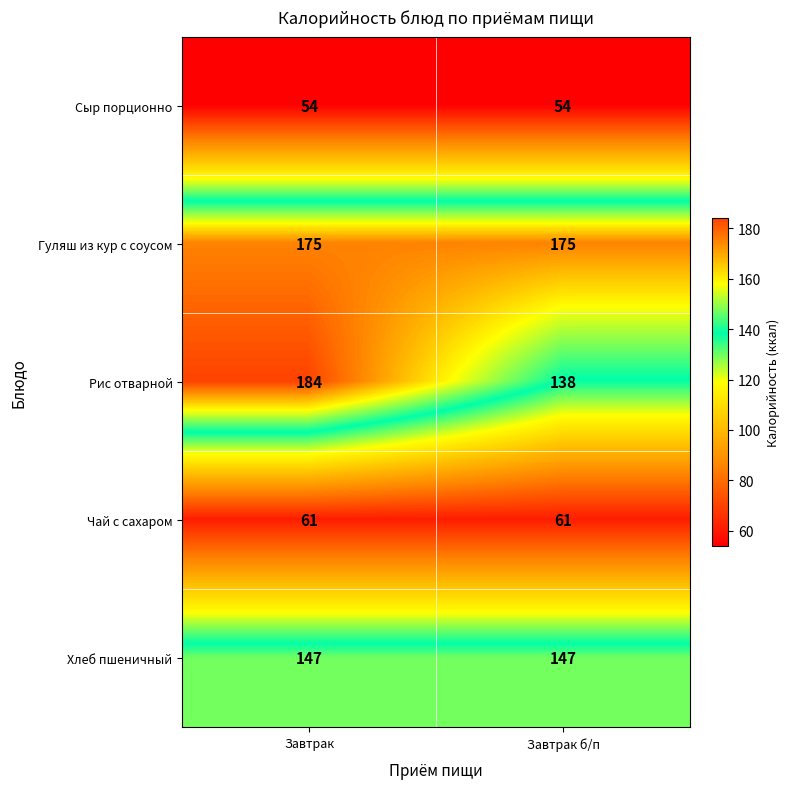

Between Завтрак and Завтрак б/п, which series saw the biggest shift?

Рис отварной